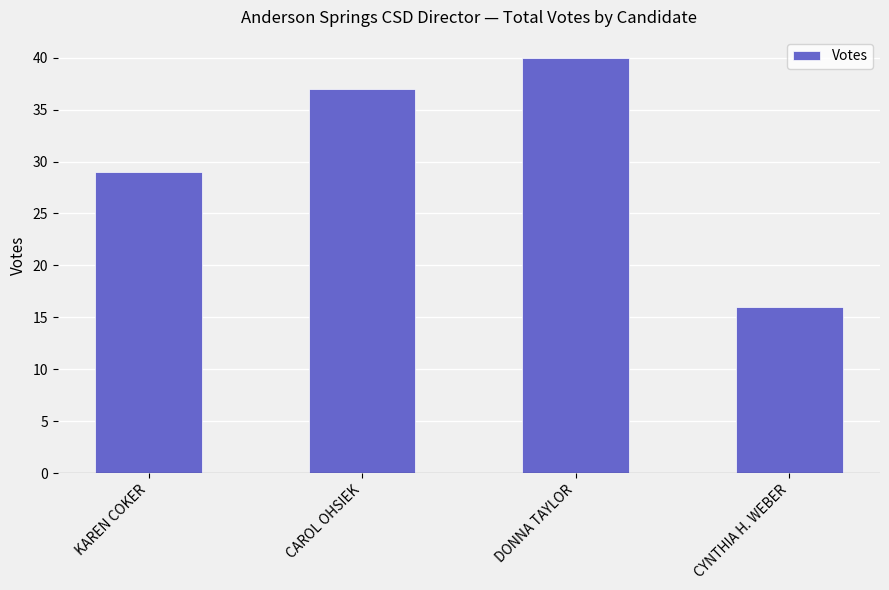

How many values are between 29 and 40?

3